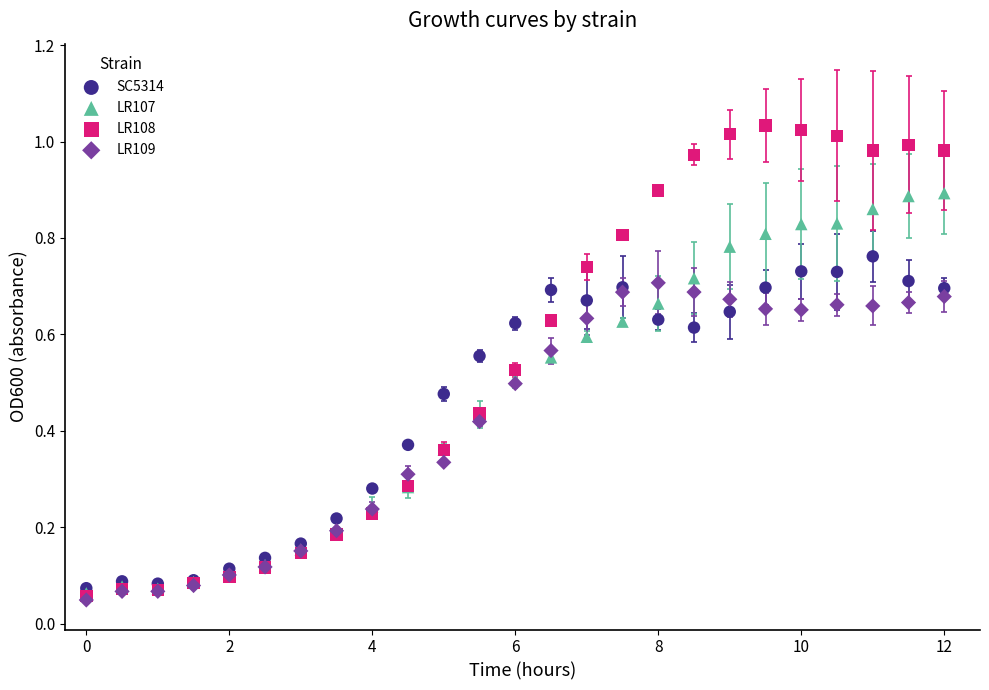

What are all the series names shown in the legend?

SC5314, LR107, LR108, LR109